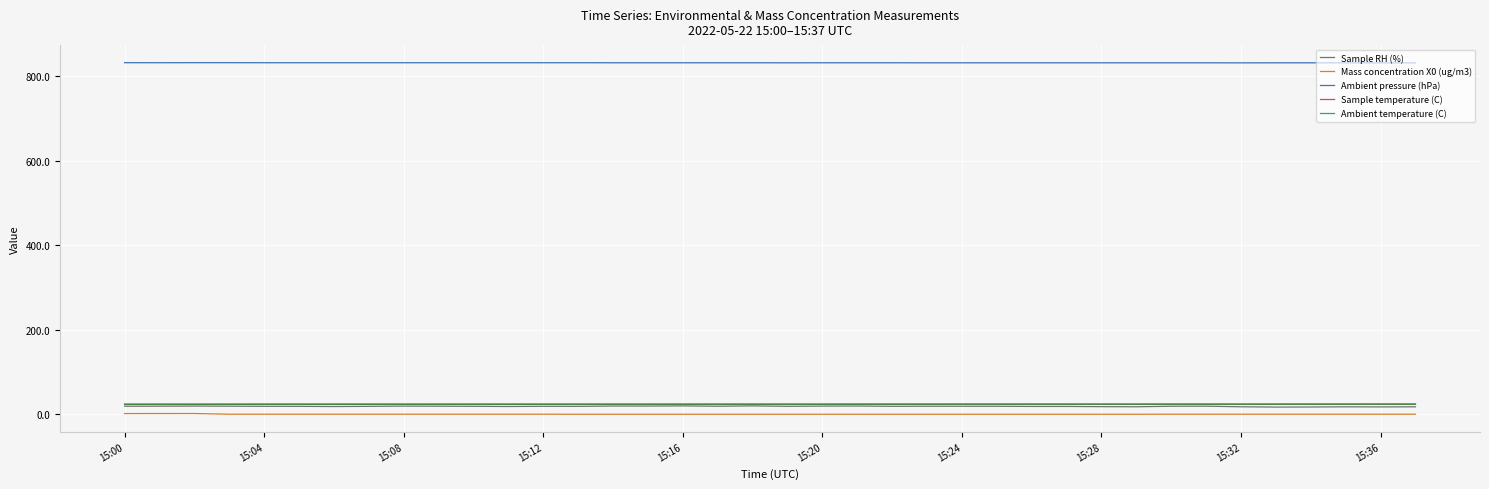

What is the greatest value displayed?

832.4